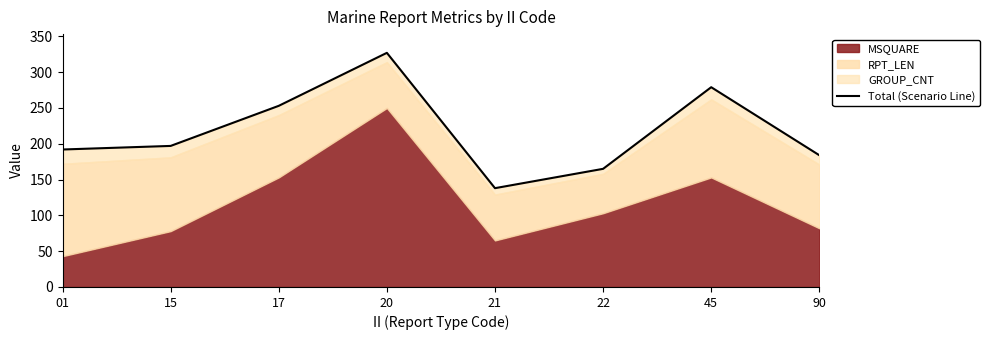

Where does the data first go above 197?

17